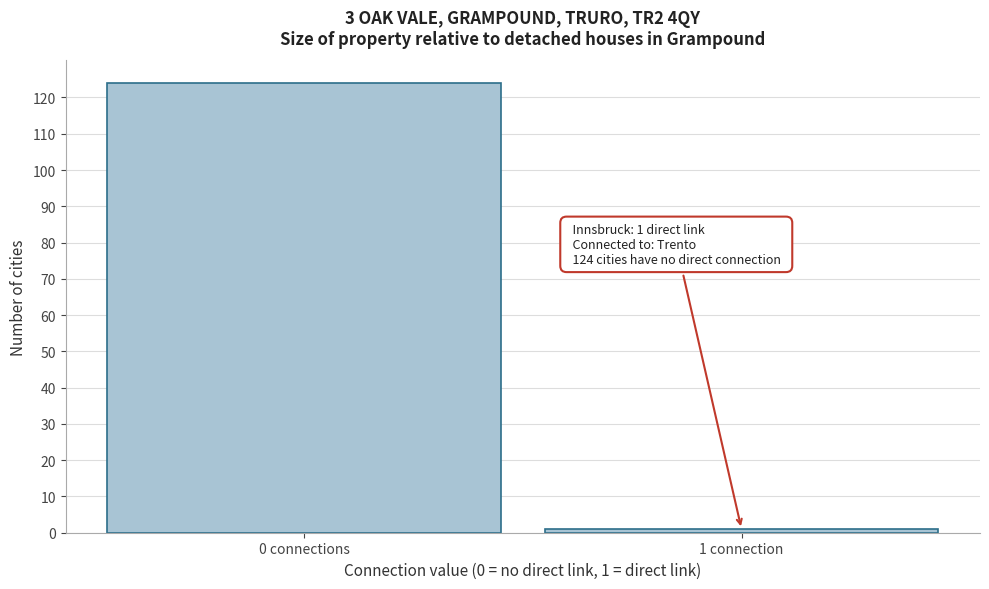

Reading right to left, transcribe all the data shown in this chart.

1 connection=1	0 connections=124